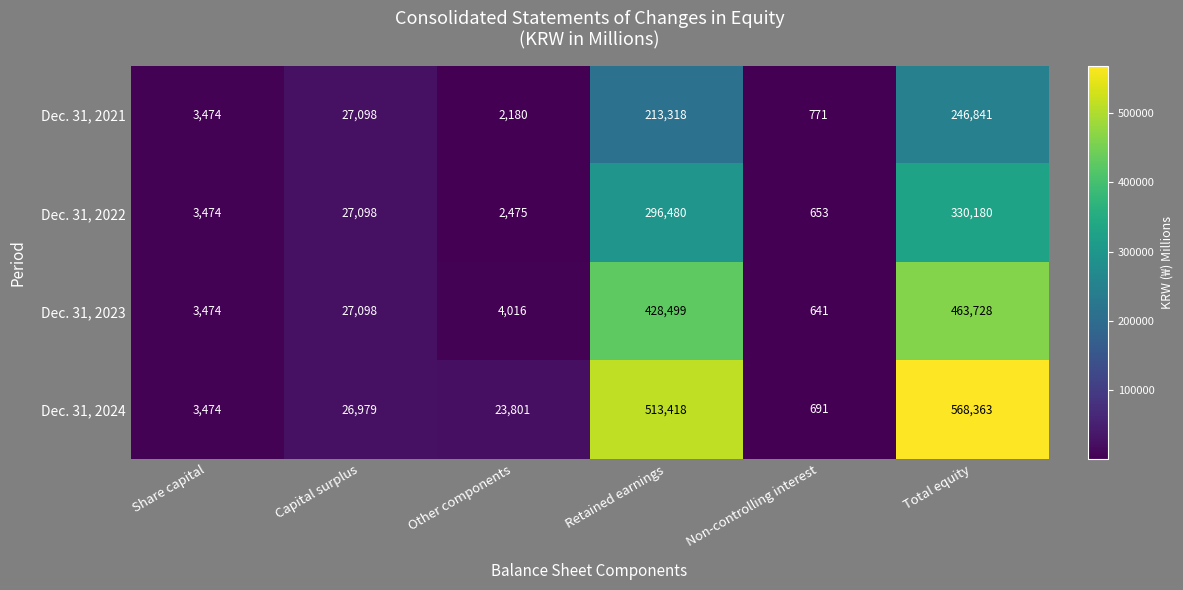

List the series in order of their peak value, lowest first.

Dec. 31, 2021, Dec. 31, 2022, Dec. 31, 2023, Dec. 31, 2024